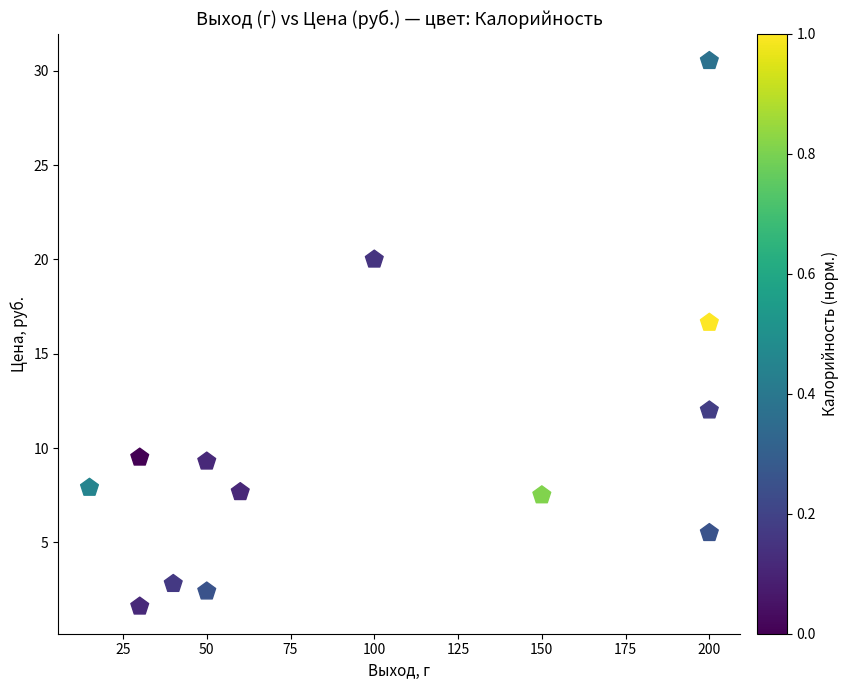

What is the range of Y values (max minus min)?

28.9